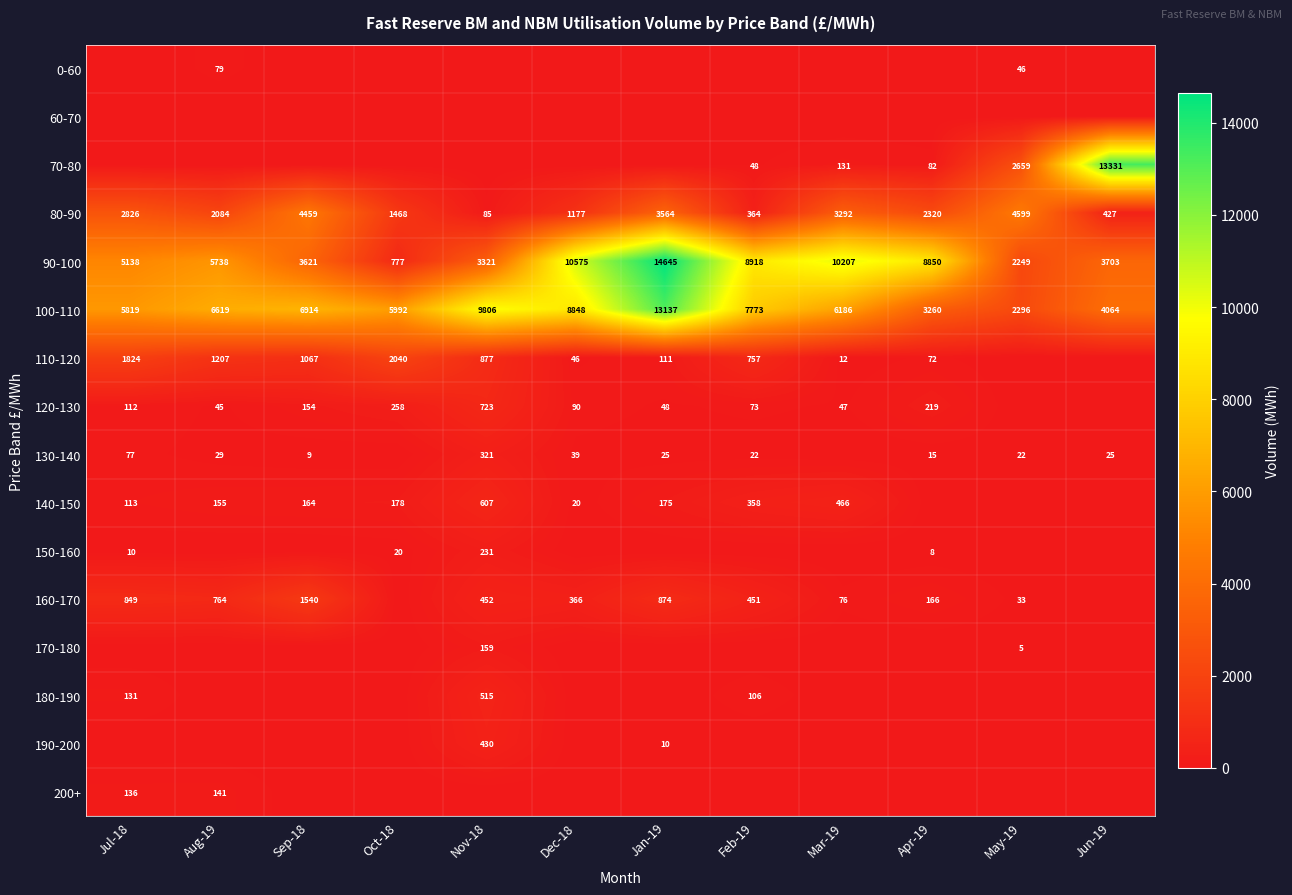

What is the difference between the second highest and minimum values in the 80-90 series?

4374